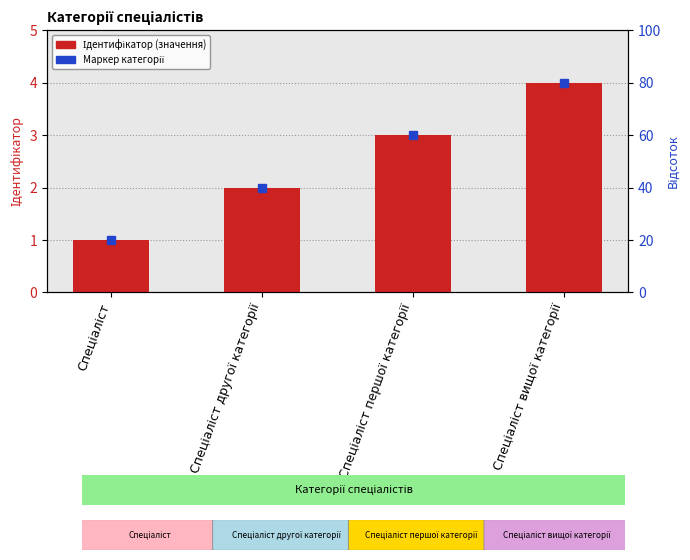

How many data points are above 3?

1